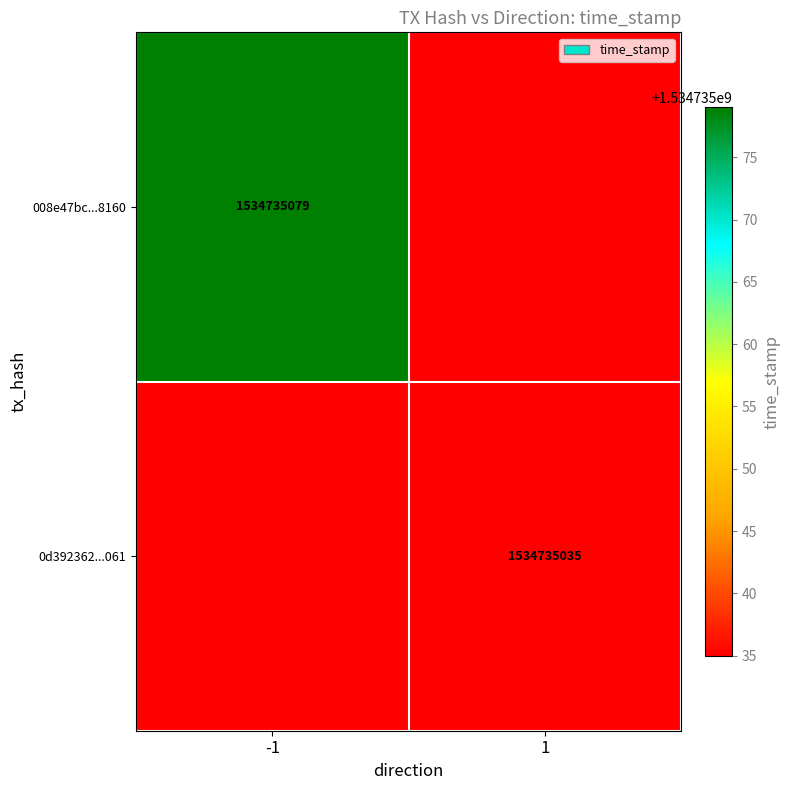

Reading right to left, what are all the values shown in this chart?

008e47bc1e2fa9a424ff08bd601864923708160: 1534735079	-1
0d3923627dab68ddf273ba78762a3f0d97ac061: 1534735035	1